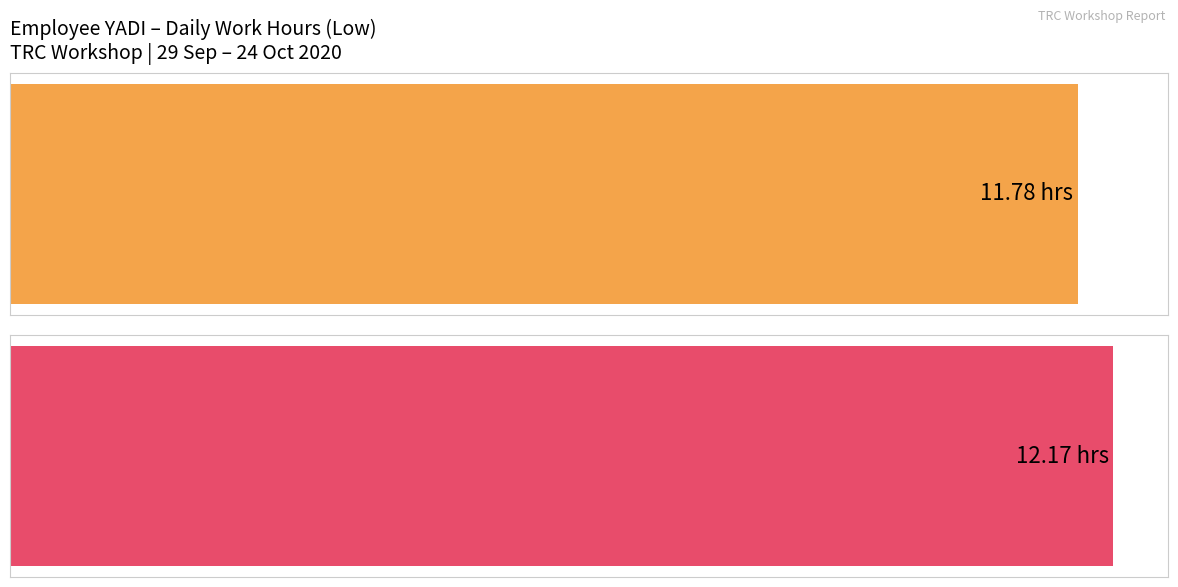

At which category does the chart reach its minimum across all series?

21-Wed